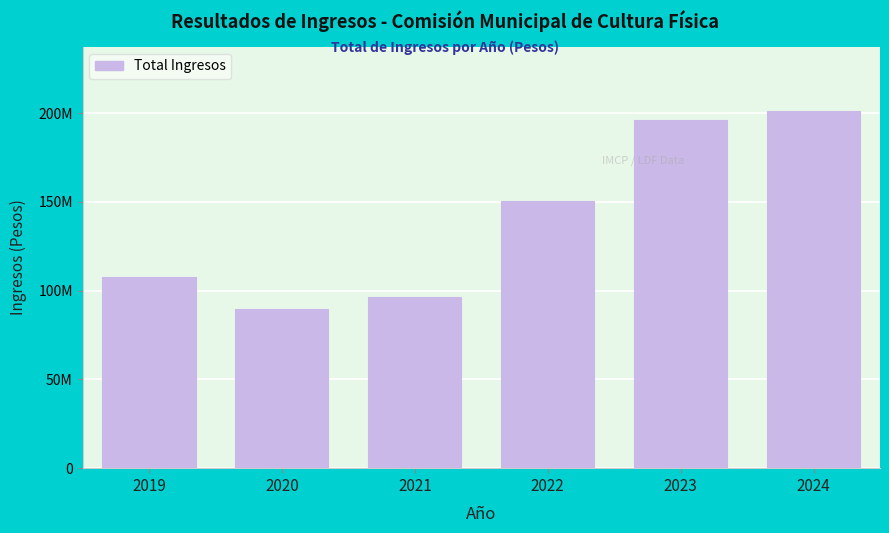

Does the chart contain any negative values?

No